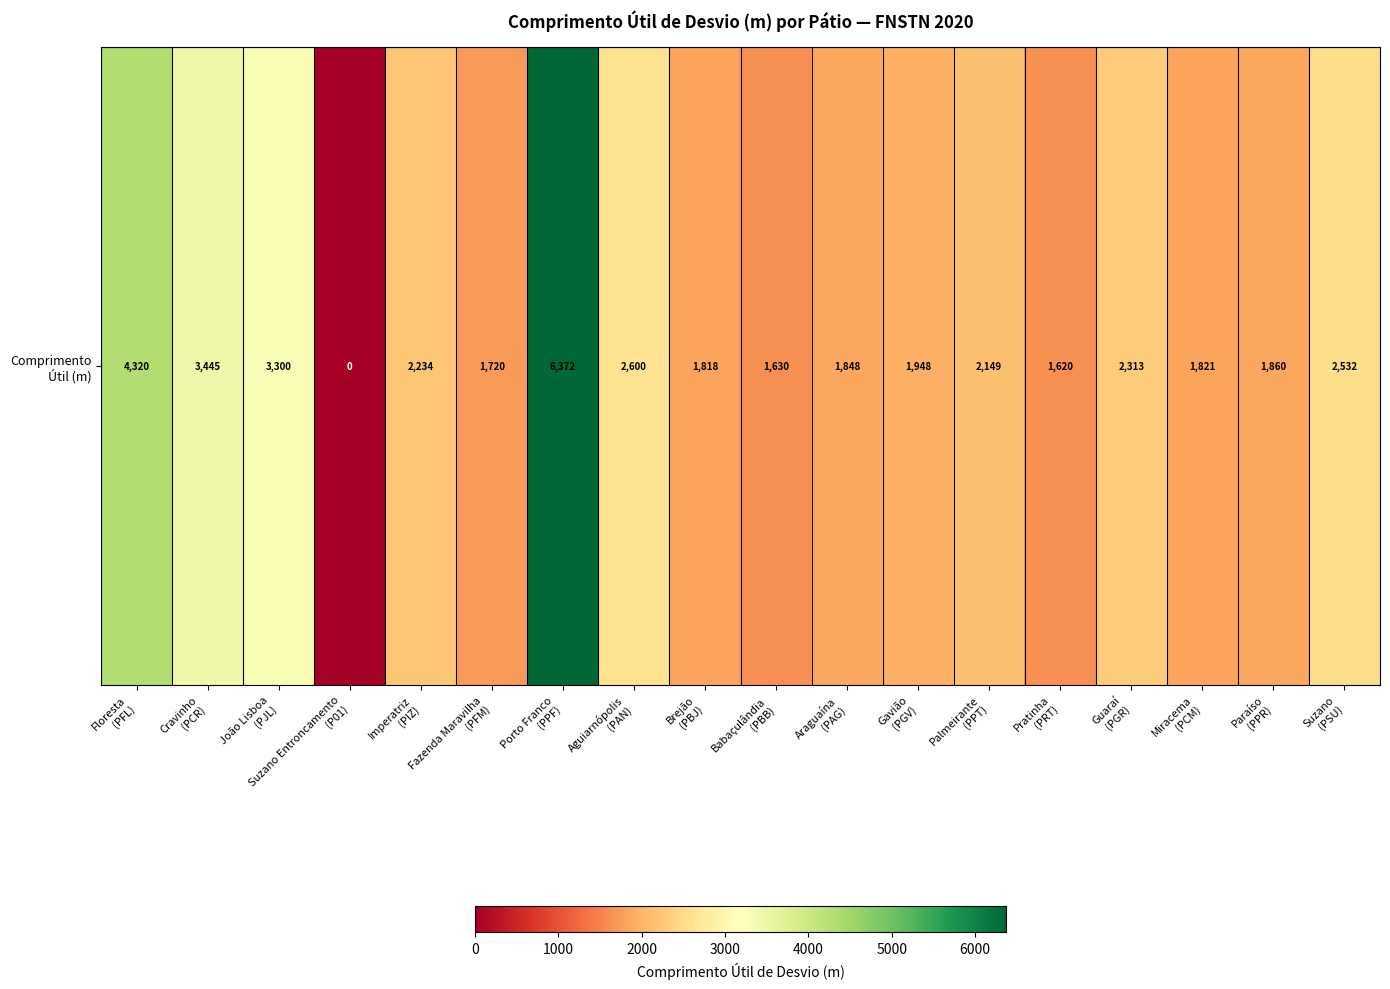

What is the sum of all values?

43530